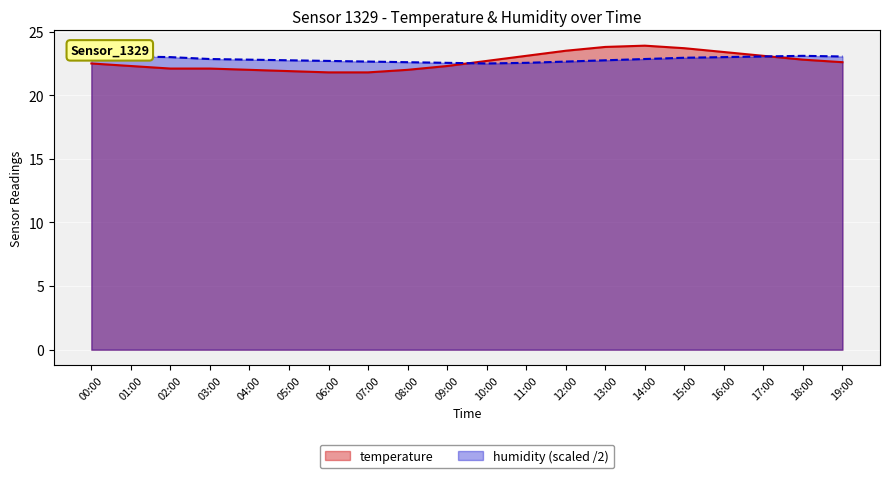

What is the sum of all humidity values?

456.3